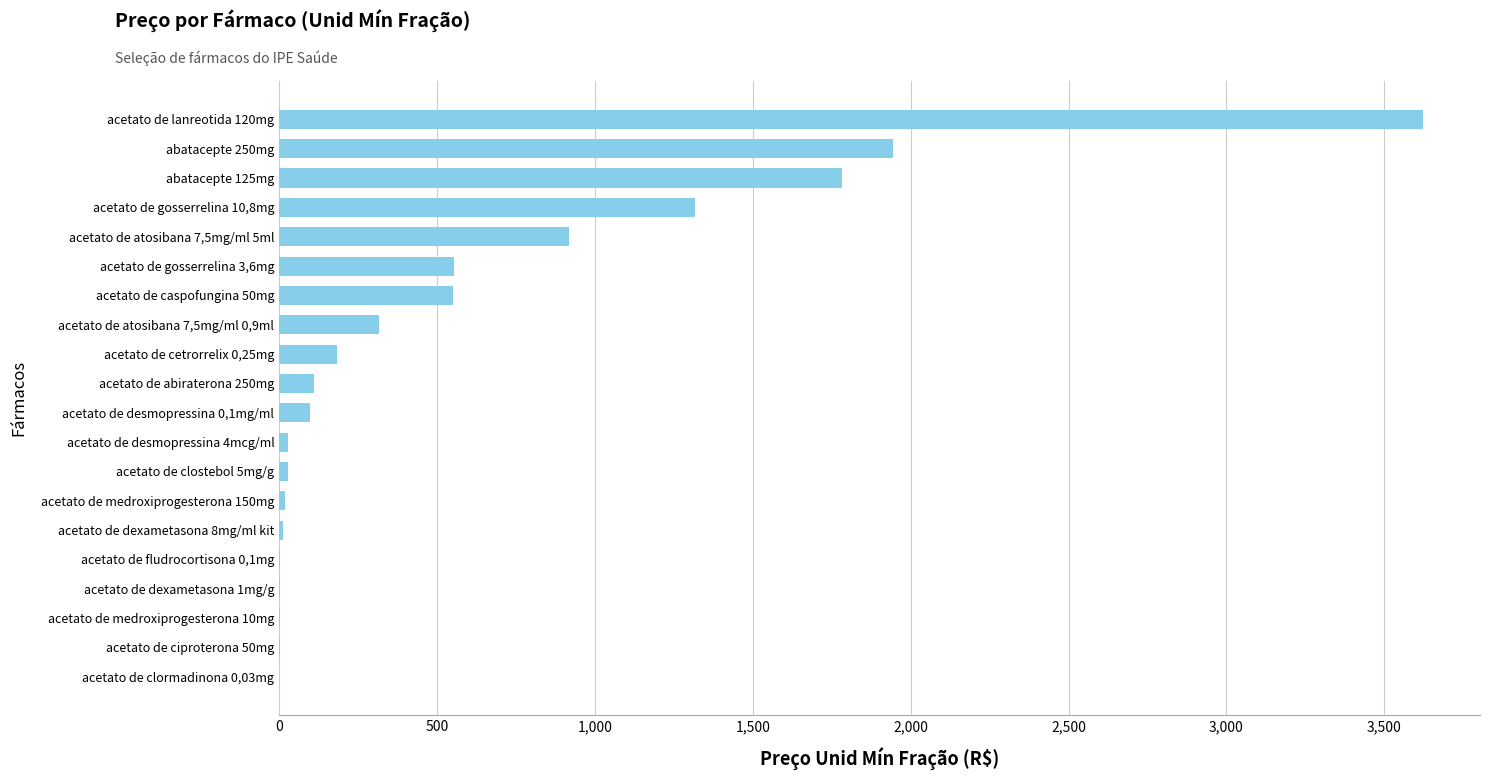

What is the change in value from acetato de atosibana 7,5mg/ml 5ml to acetato de gosserrelina 10,8mg?

+401.4